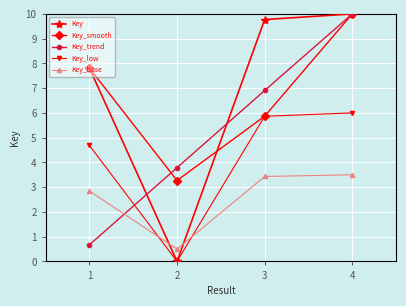

True or false: Key_smooth has more than 2 points higher than both neighbors.

False